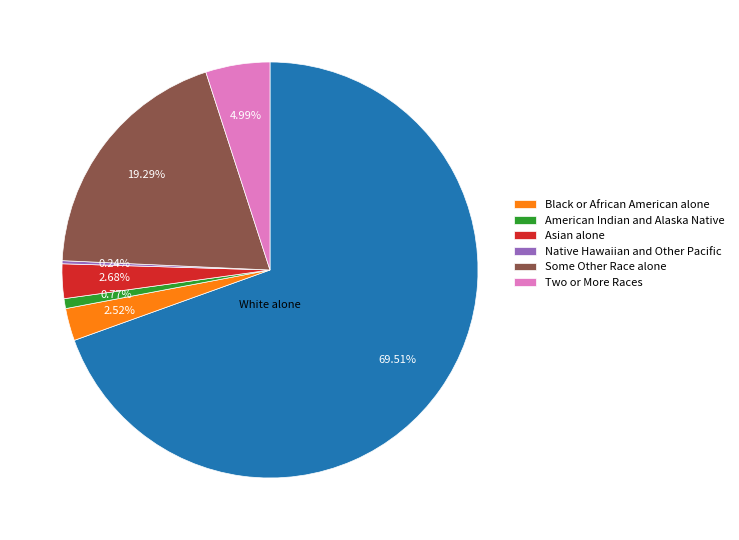

Is there any slice that represents more than half of the pie?

Yes